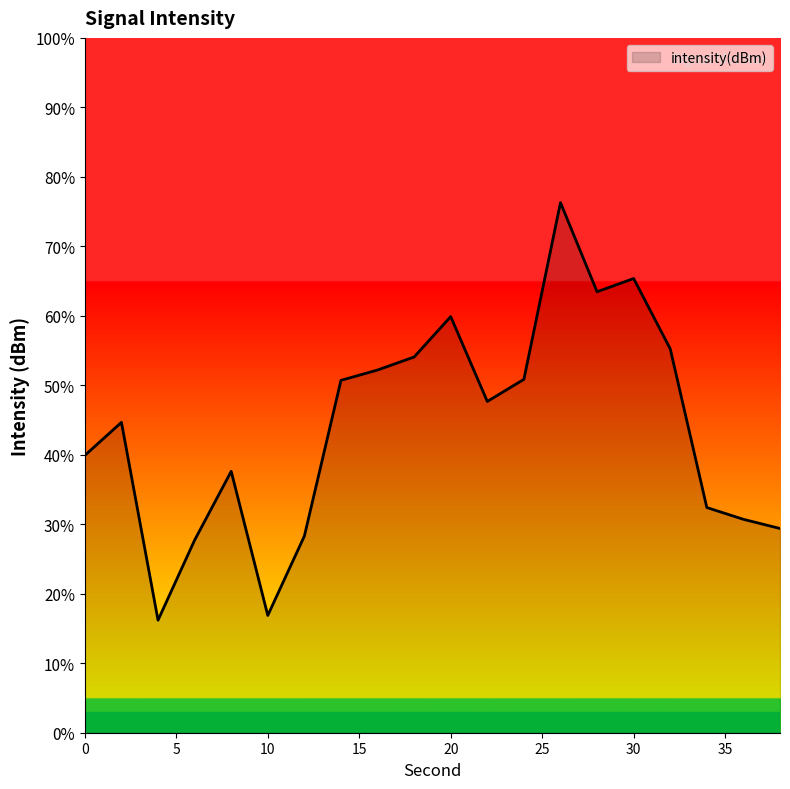

What is the difference between the maximum and minimum values?

60.1